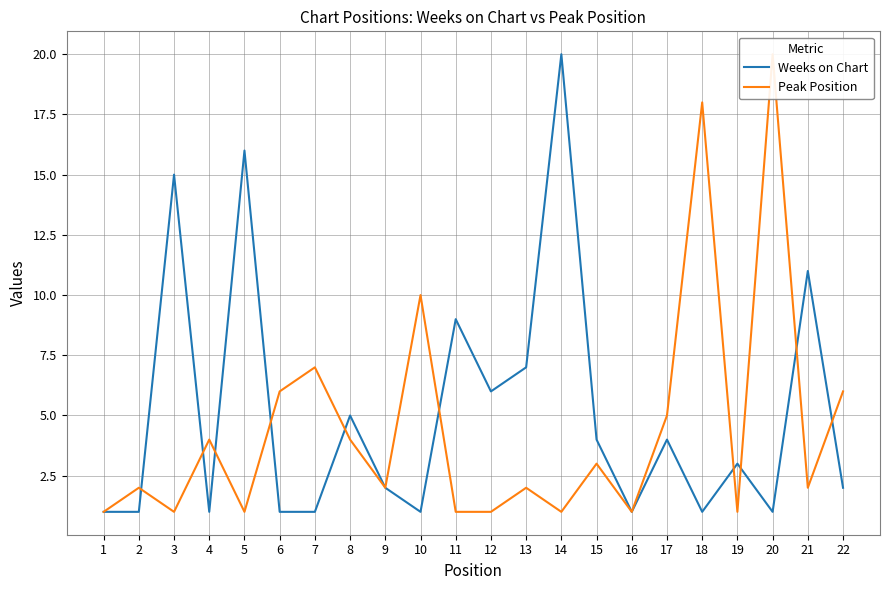

How many data points in Peak Position are less than 2?

8